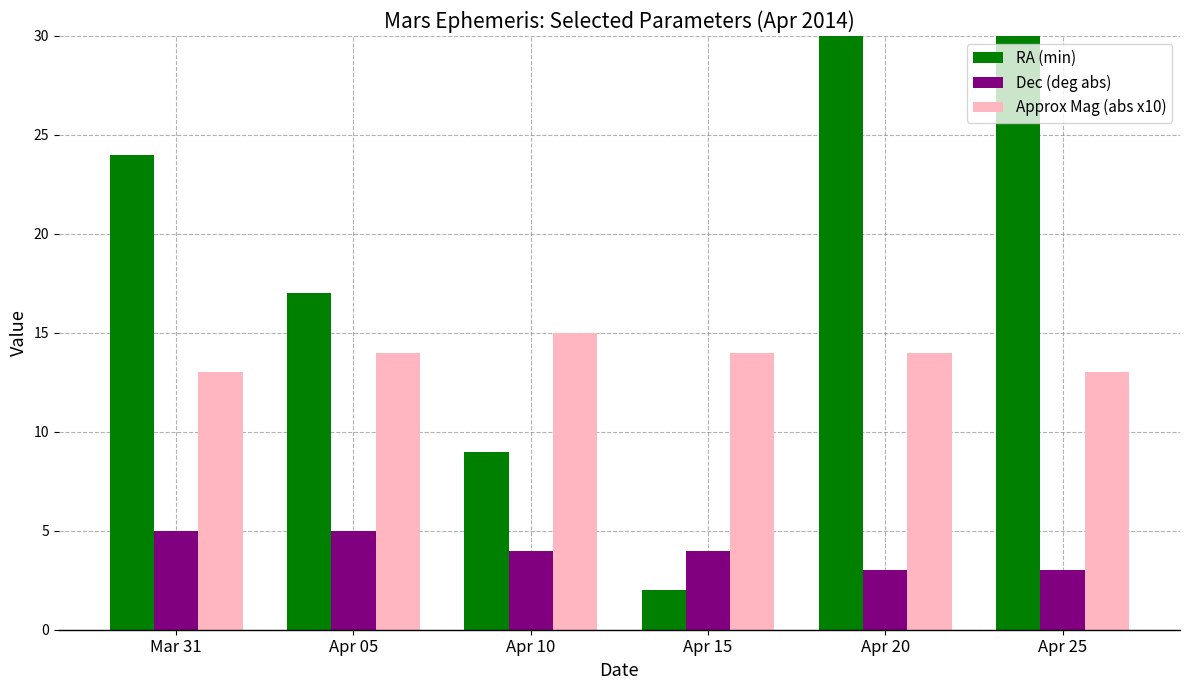

What is the label of the 6th bar from the left?

Apr 25